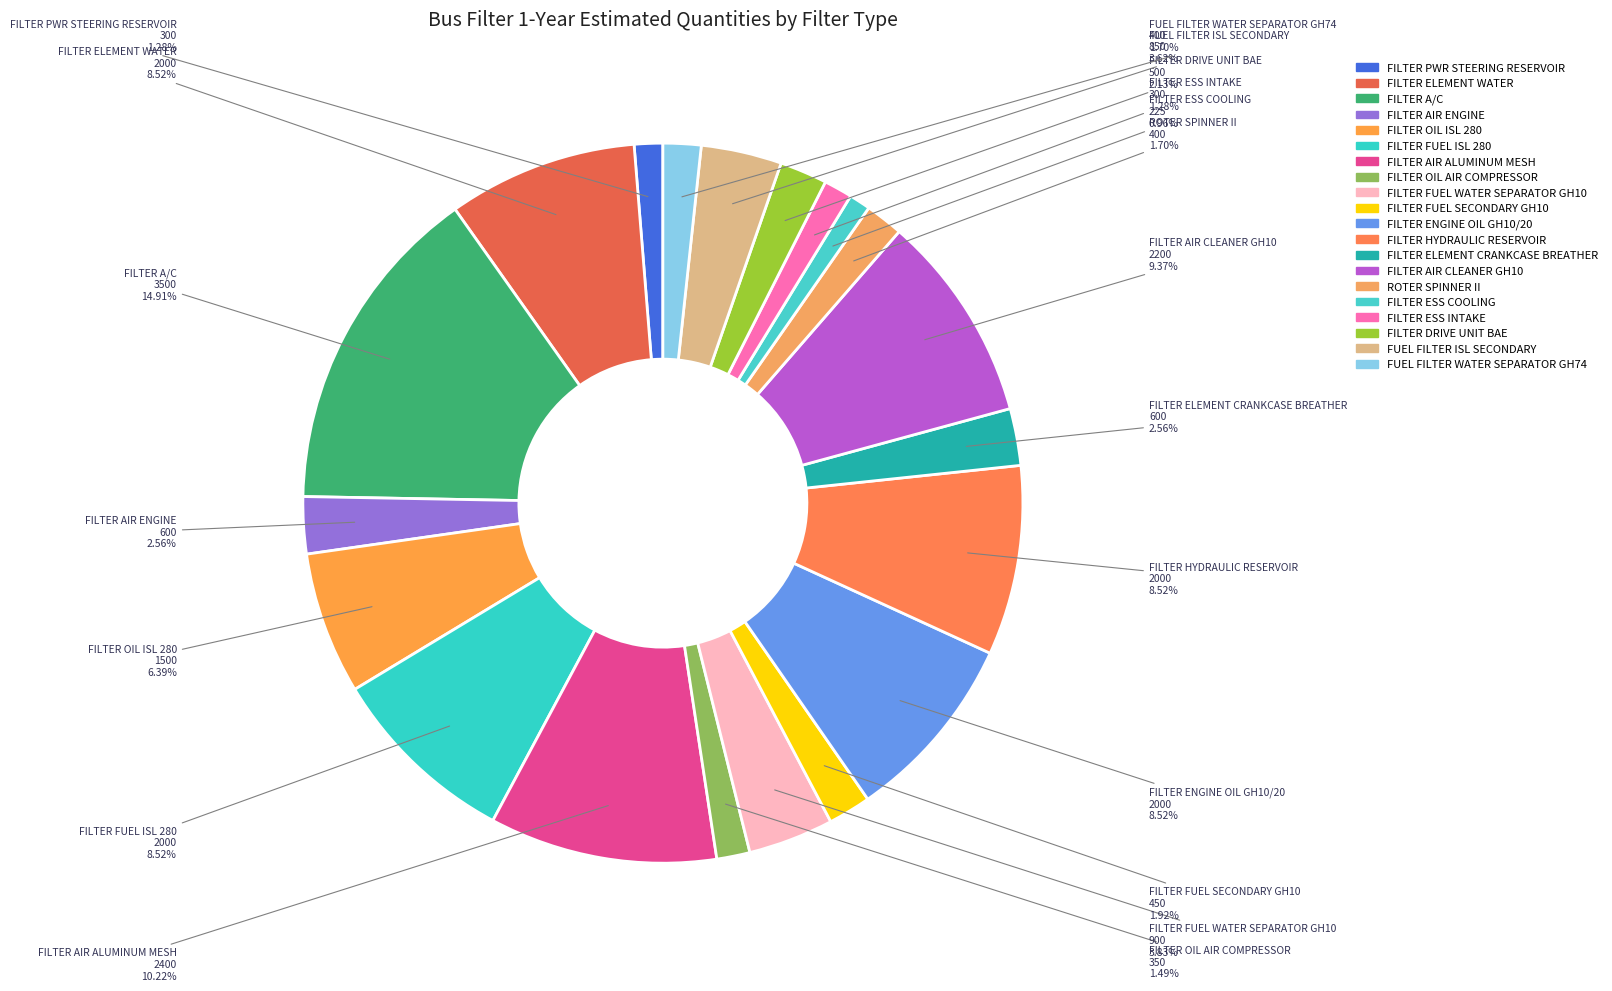

Does FILTER DRIVE UNIT BAE represent more than half of the total?

No